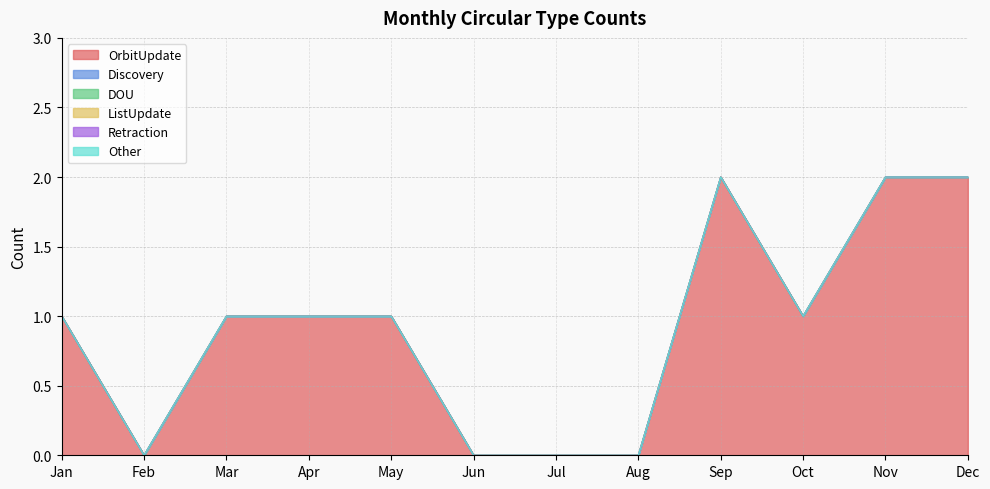

How many interior local valleys does the OrbitUpdate series have?

2